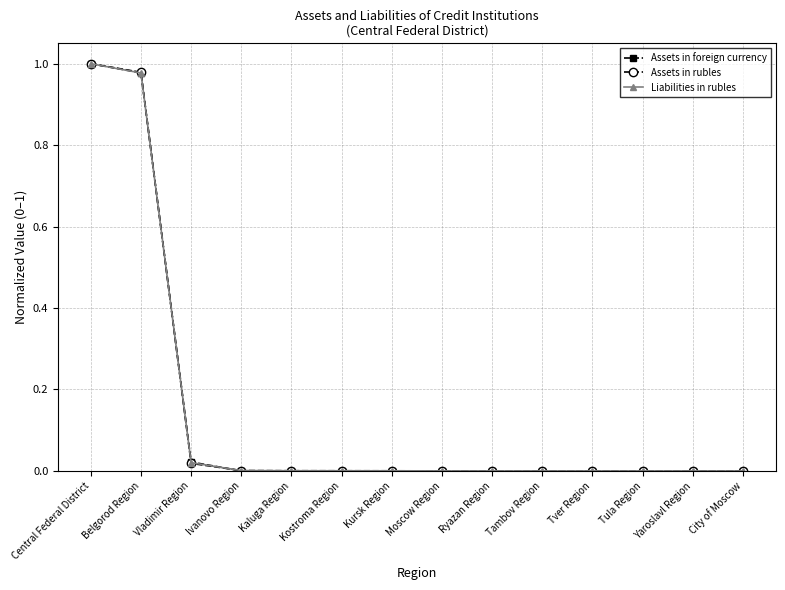

At which label does Assets in rubles reach its peak?

Central Federal District